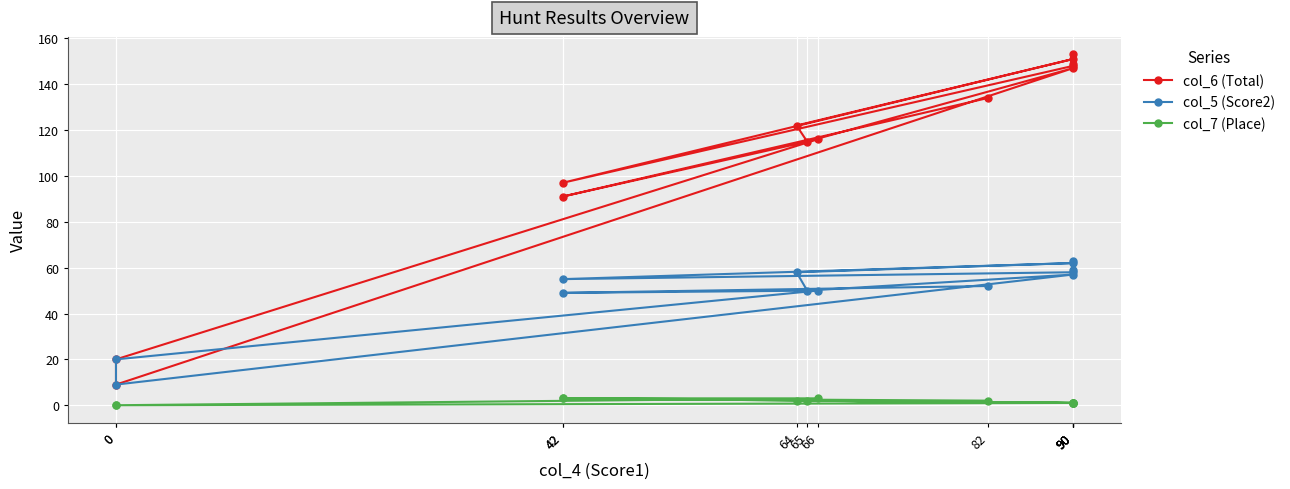

True or false: col_7 (Place) and col_5 (Score2) cross at least once.

False